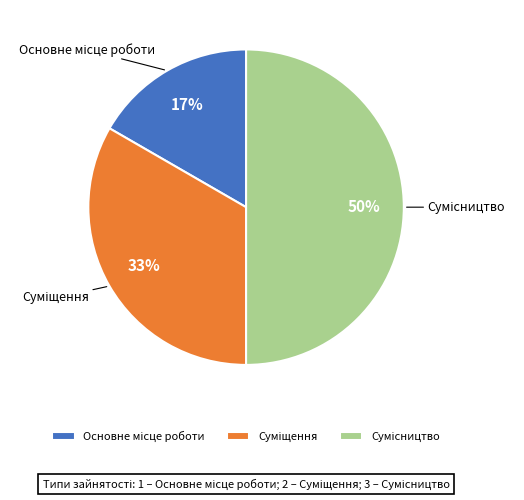

To the nearest percent, what is the average slice percentage?

33%